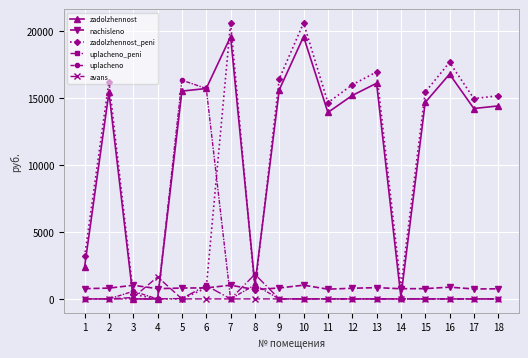

At which label does zadolzhennost_peni first exceed 15143?

2